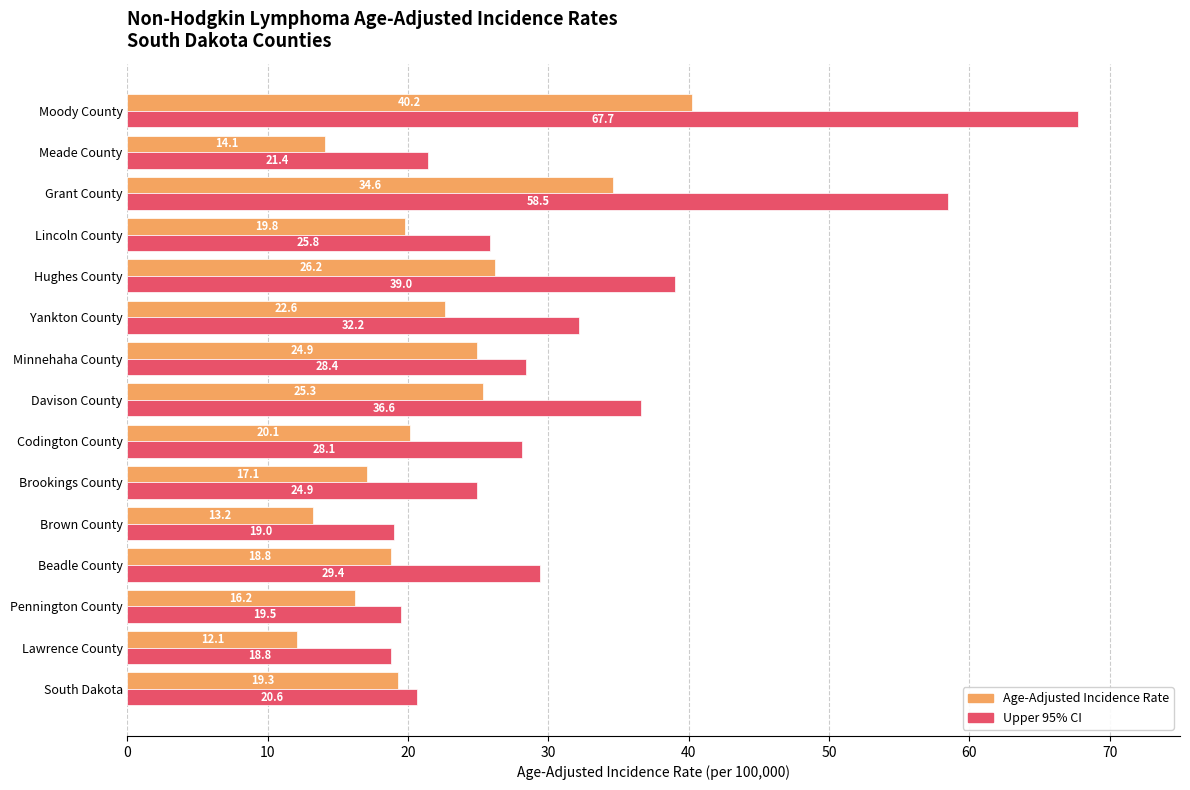

How many distinct data groups are displayed?

2